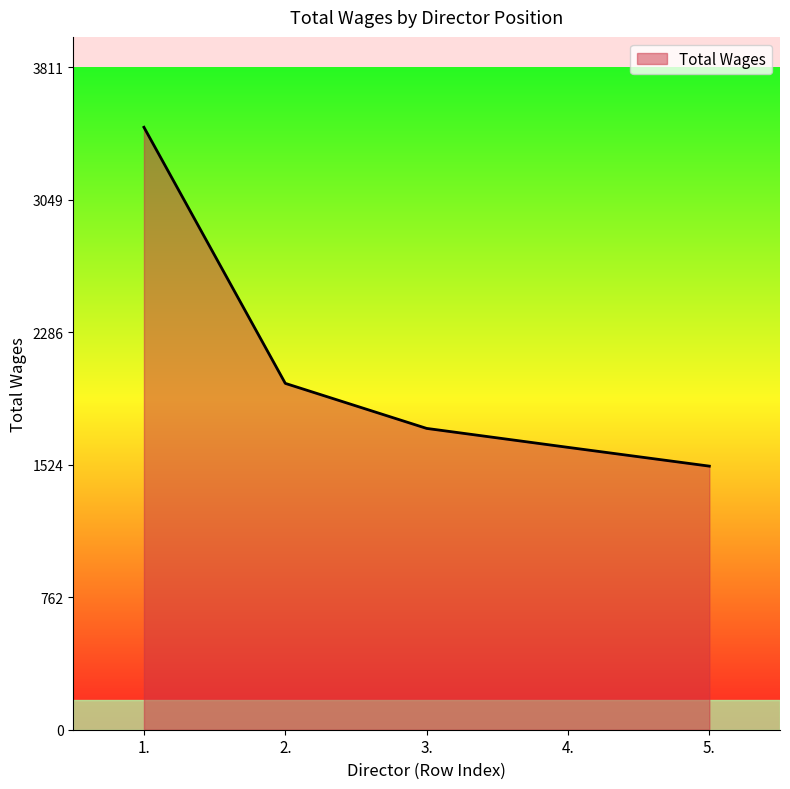

What is the change in value from 4. to 5.?

-108